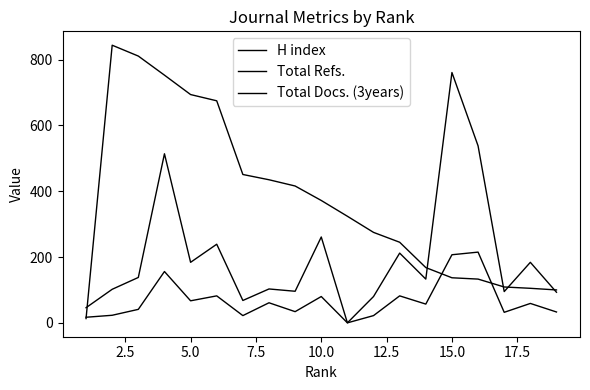

What is the difference between the second highest and second lowest values in the Total Refs. series?

492